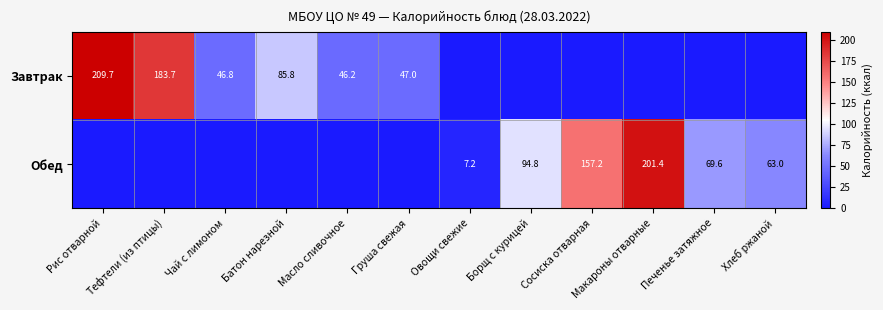

The Завтрак series shows 46.8 at Чай с лимоном. True or false?

True